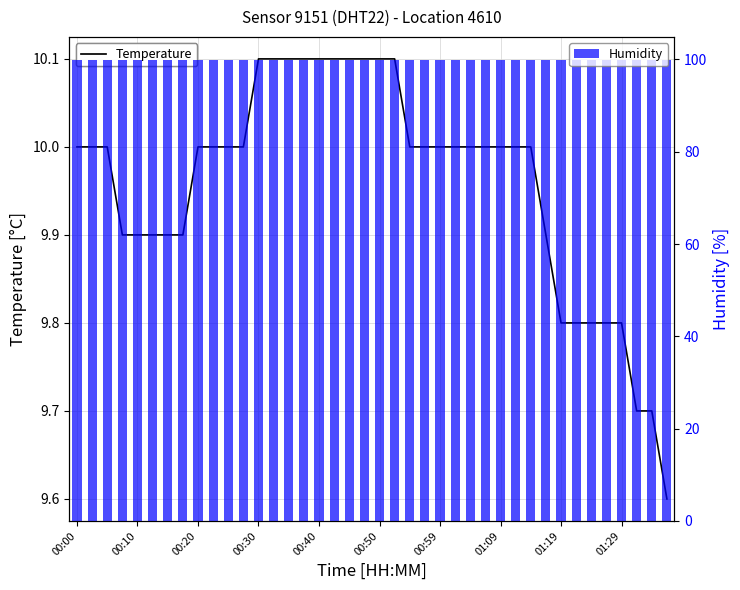

How many groups of bars are there?

40